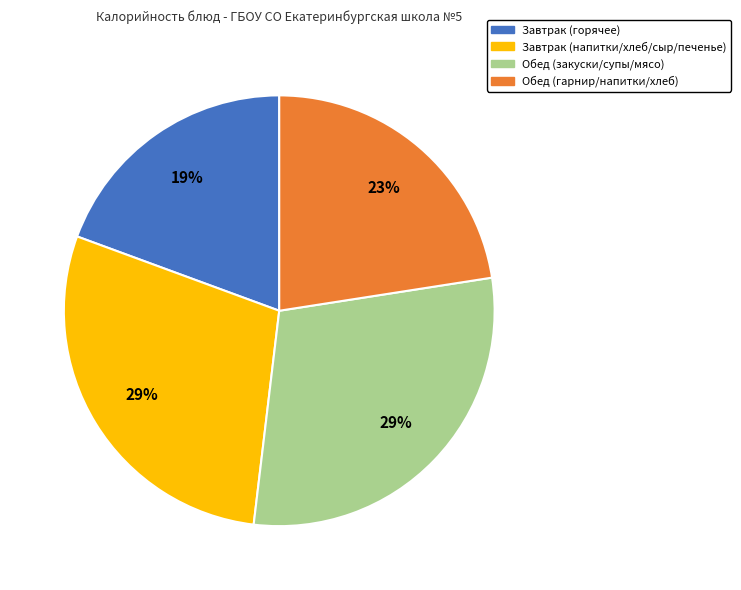

Does any single category account for the majority?

No